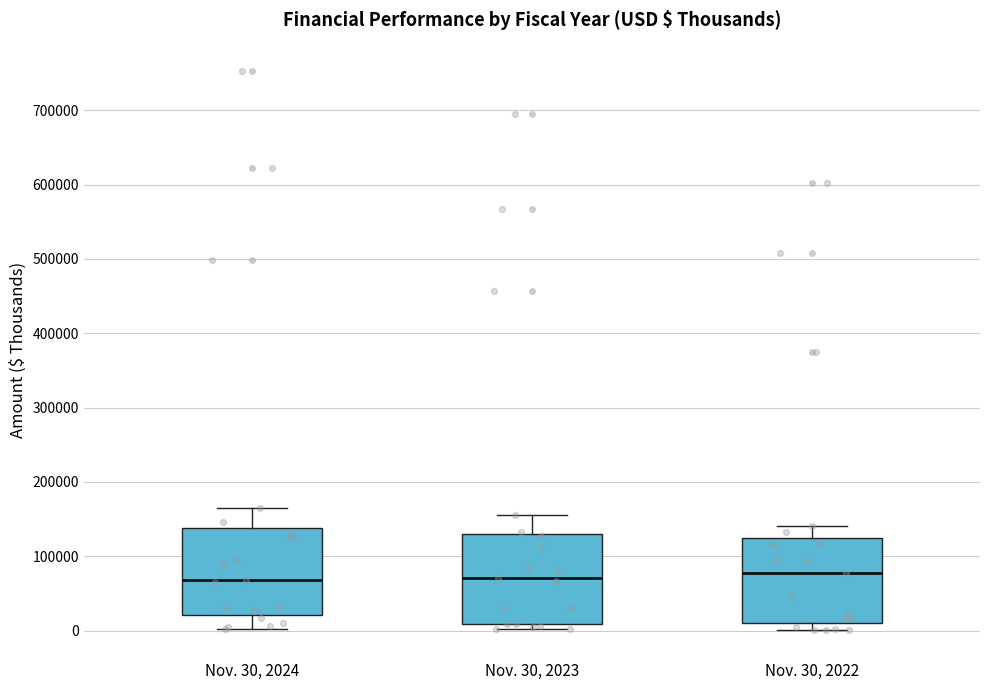

Reading left to right, transcribe this box plot: for each box, give where its median line is, the range the box spans, and where its two whiskers end, as read against the y-axis. The values are not printed on the chart, so give them approximately, as read against the axis.

Nov. 30, 2024: median 70000, box 20000 to 140000, whiskers 0 to 160000
Nov. 30, 2023: median 70000, box 10000 to 130000, whiskers 0 to 160000
Nov. 30, 2022: median 80000, box 10000 to 120000, whiskers 0 to 140000